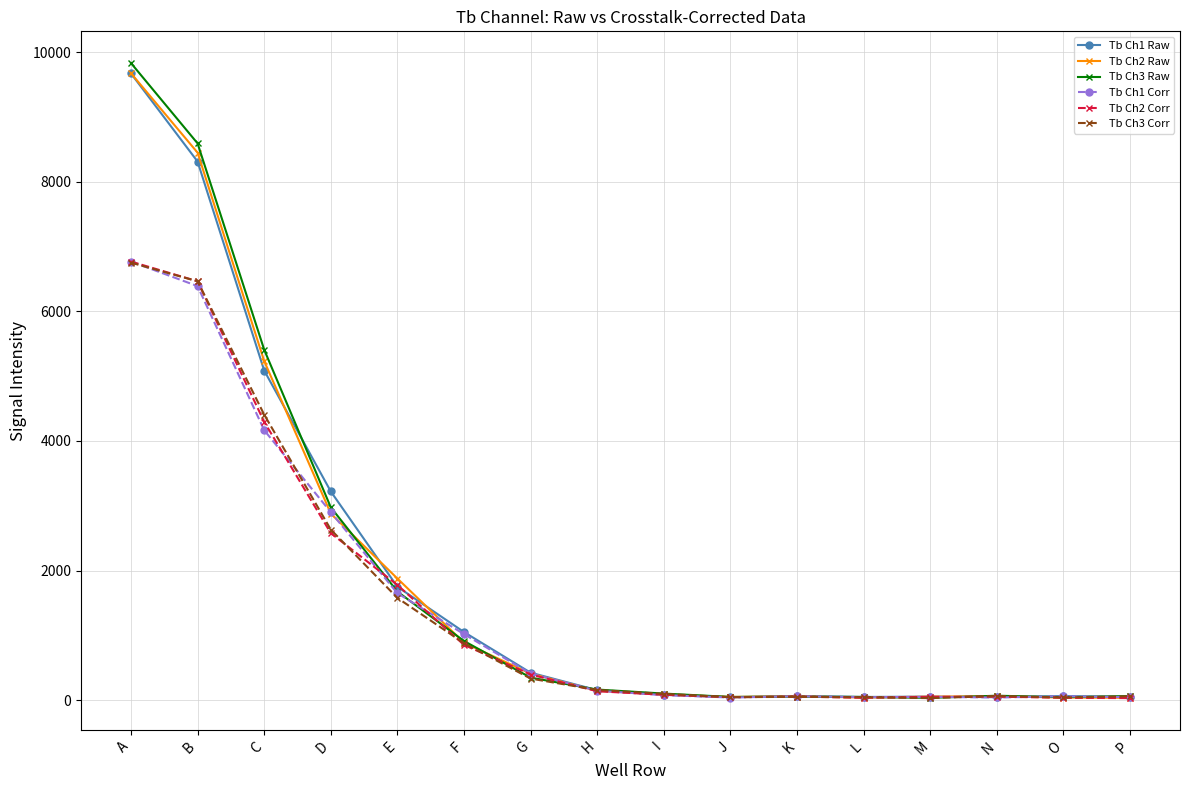

What is the difference between the maximum and second lowest values in the Tb Ch2 Corr series?

6729.9